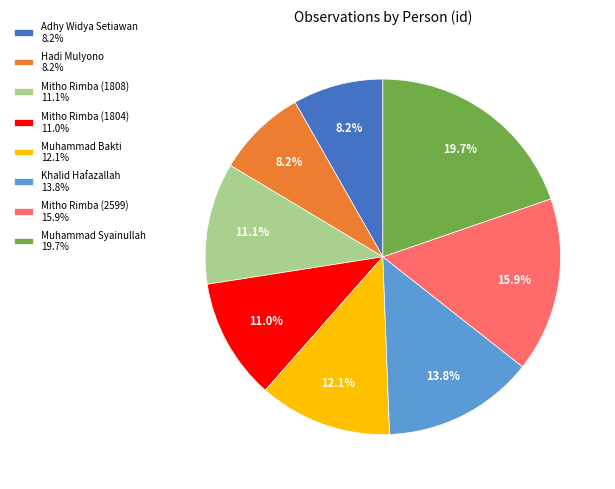

Which has a higher value, Mitho Rimba (1804) or Mitho Rimba (2599)?

Mitho Rimba (2599)